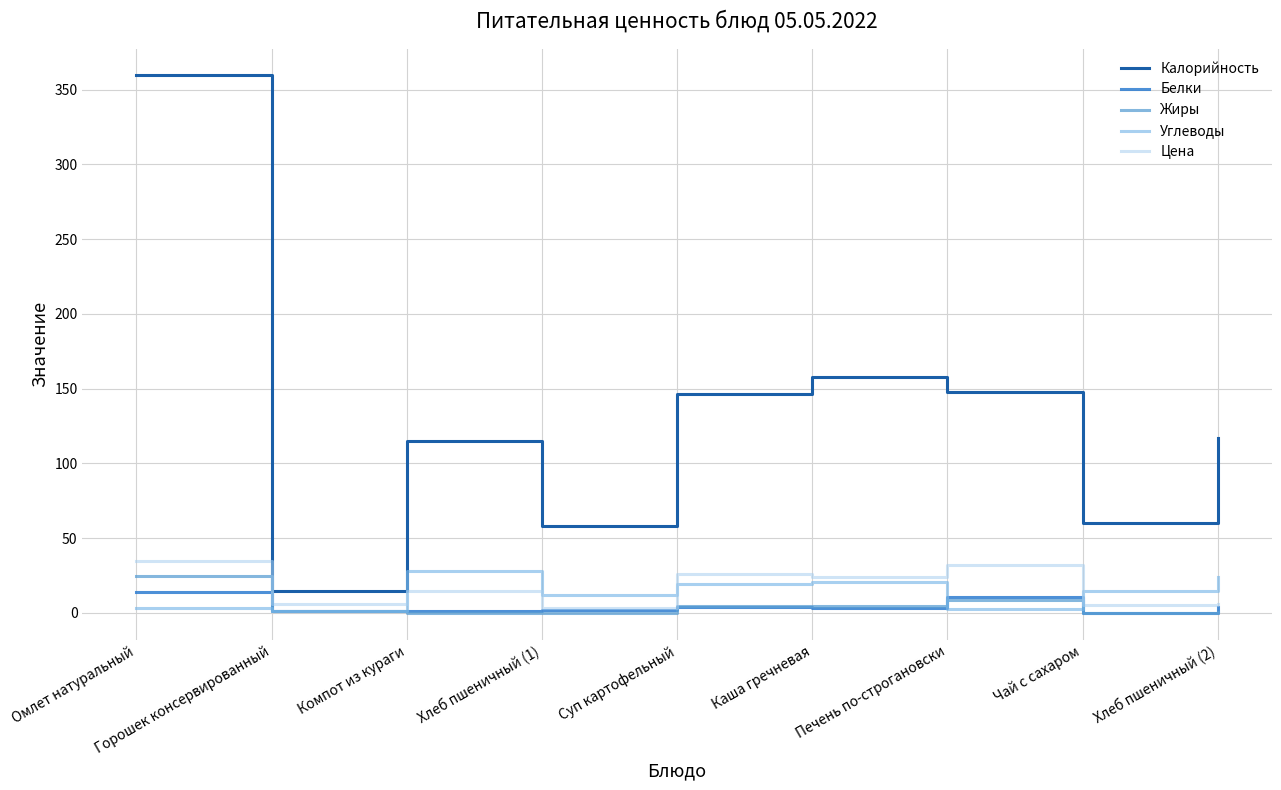

Which series has the largest total across all categories?

Калорийность